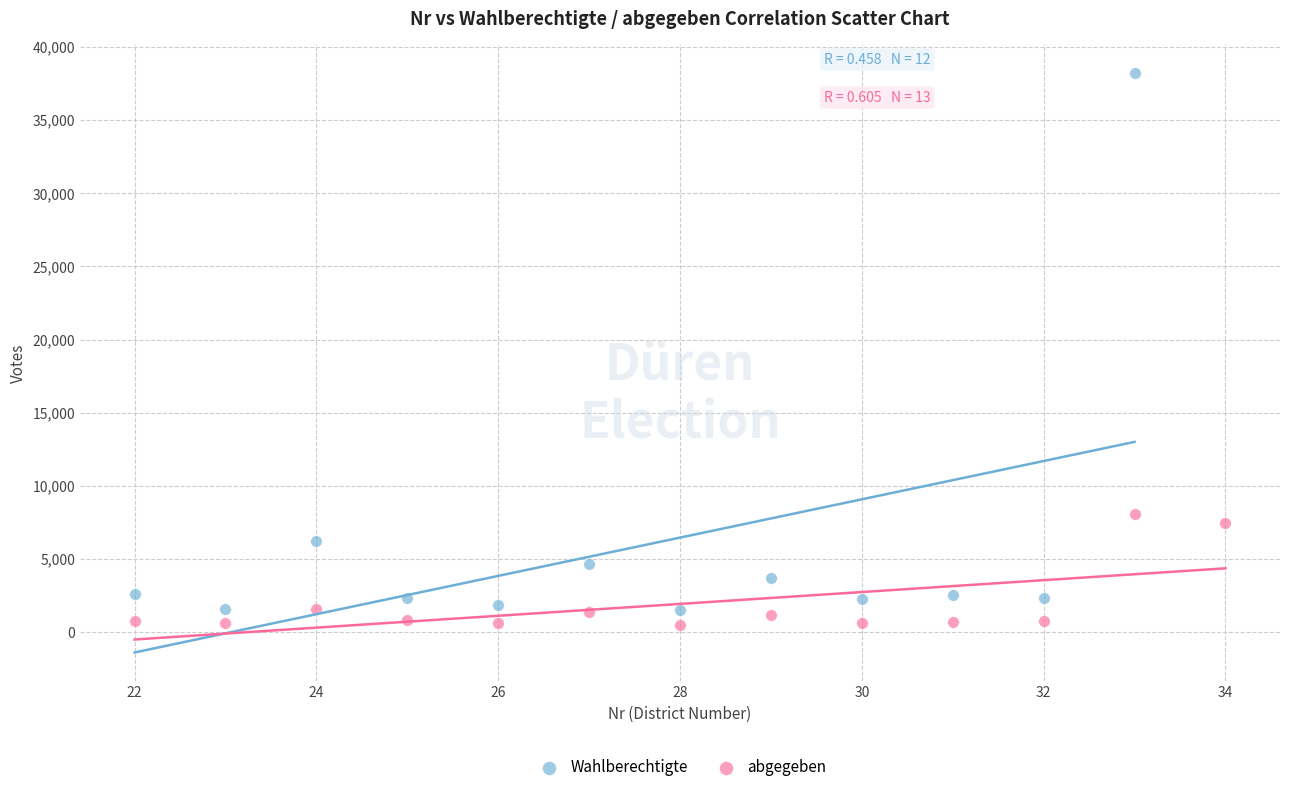

Which series has the largest Y range (max minus min)?

Wahlberechtigte